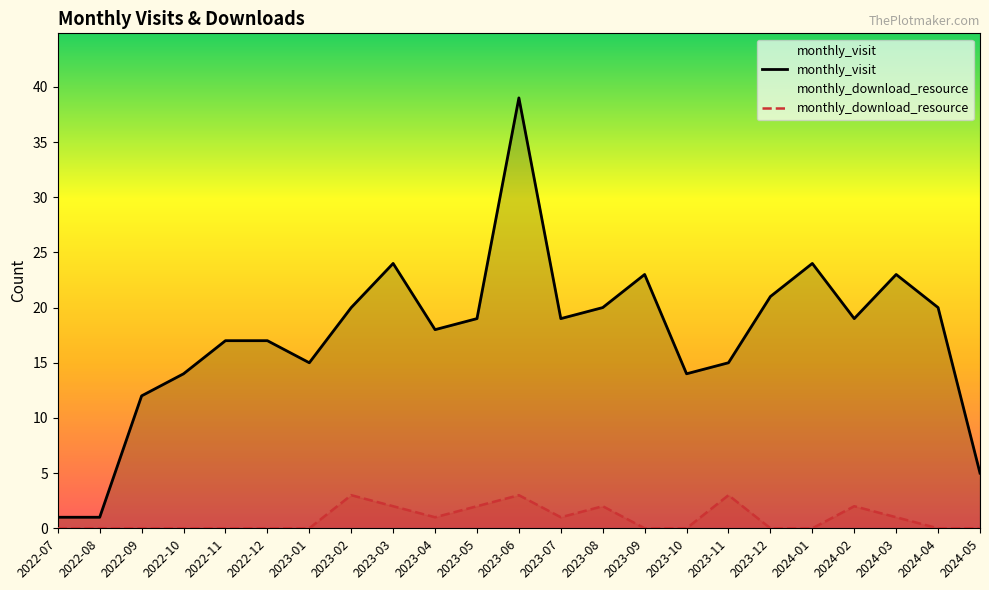

The monthly_visit series shows 14 at 2024-03. True or false?

False